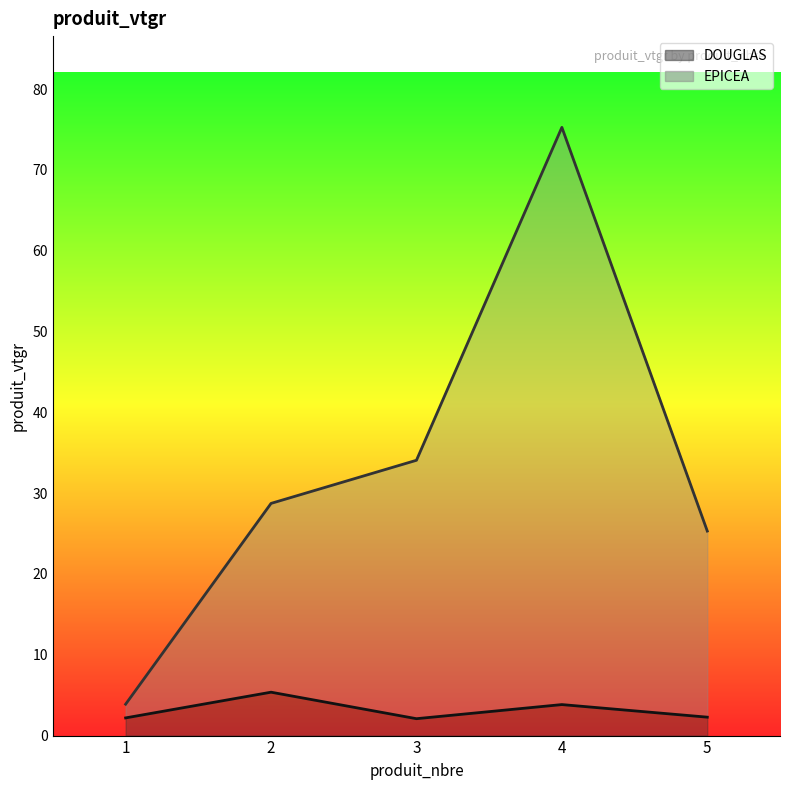

What are all the series names shown in the legend?

DOUGLAS, EPICEA